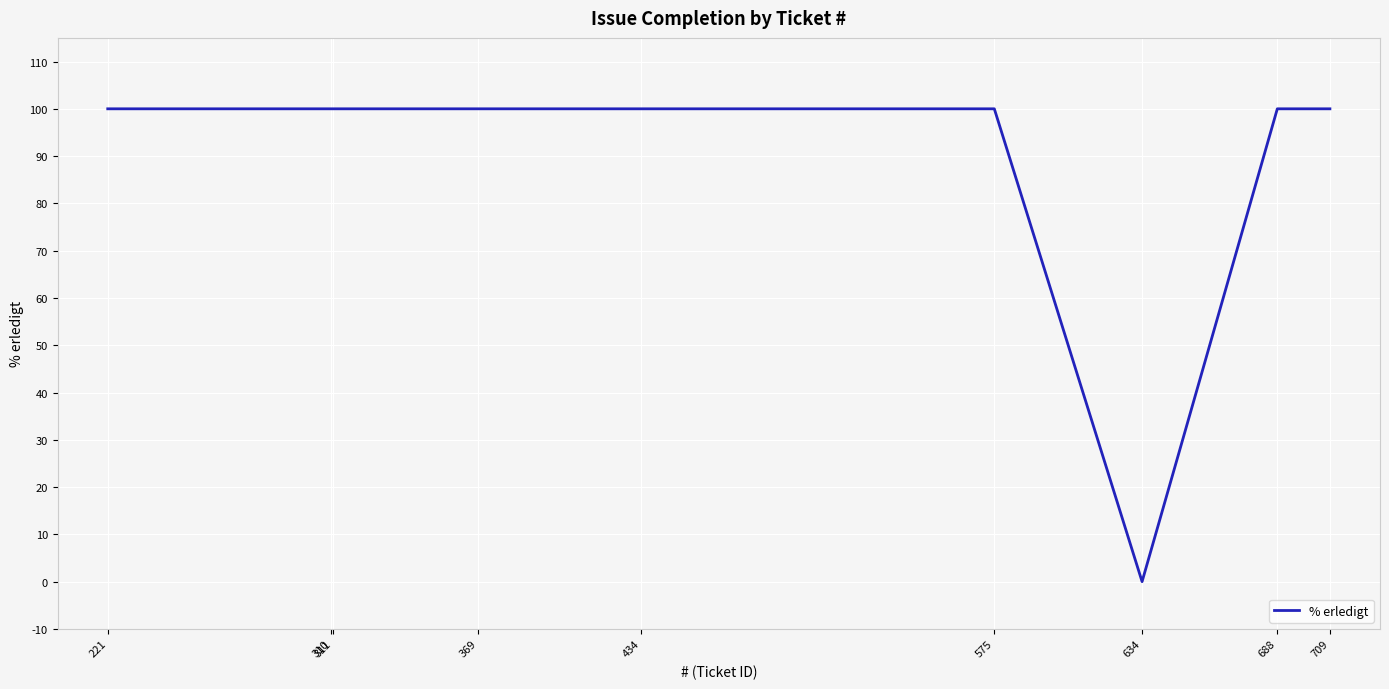

What is the sum of the values at 634 and 575?

100